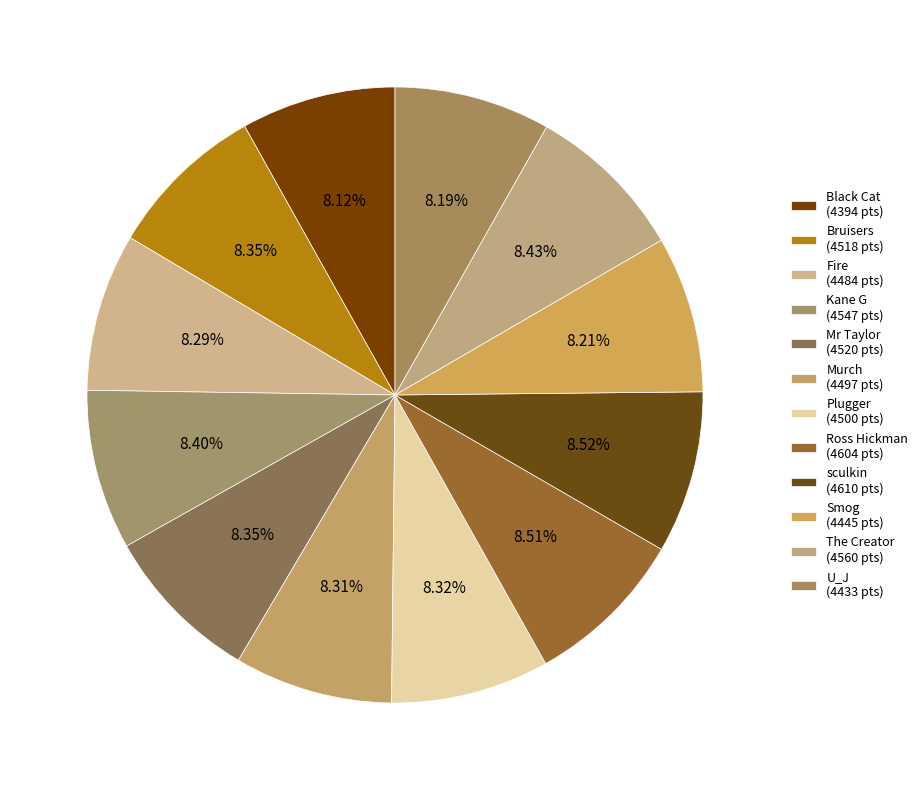

What percentage is the Murch slice, to the nearest percent?

8%